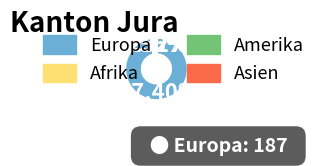

Is the sum of Europa and Asien greater than half?

Yes